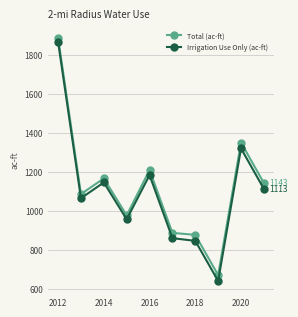

Does the chart have visible grid lines?

Yes